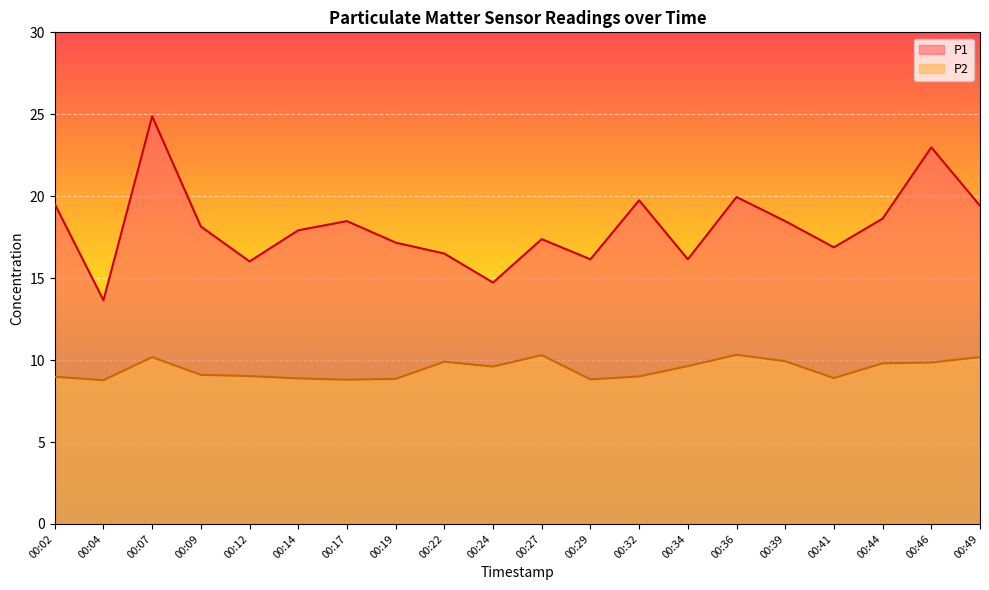

What are all the series names shown in the legend?

P1, P2